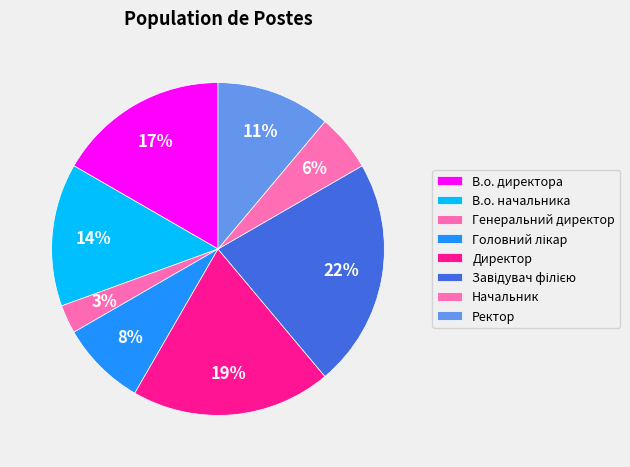

To the nearest percent, what is the average slice percentage?

12%